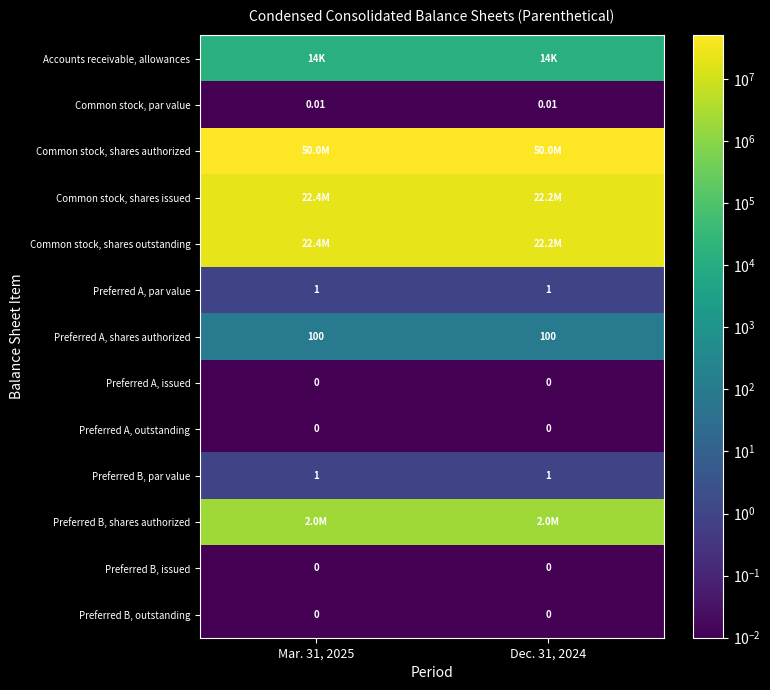

Is the value of Preferred A, shares authorized at Dec. 31, 2024 greater than the value of Common stock, par value at Mar. 31, 2025?

Yes